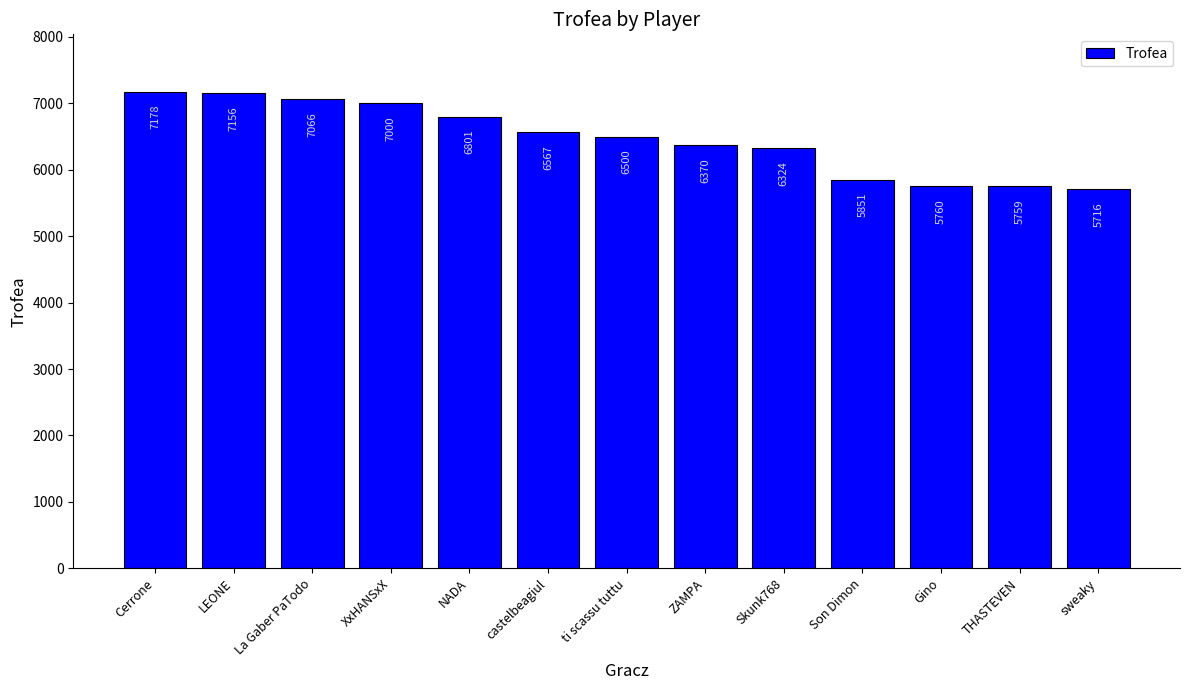

What is the value of the 7th bar from the left?

6500